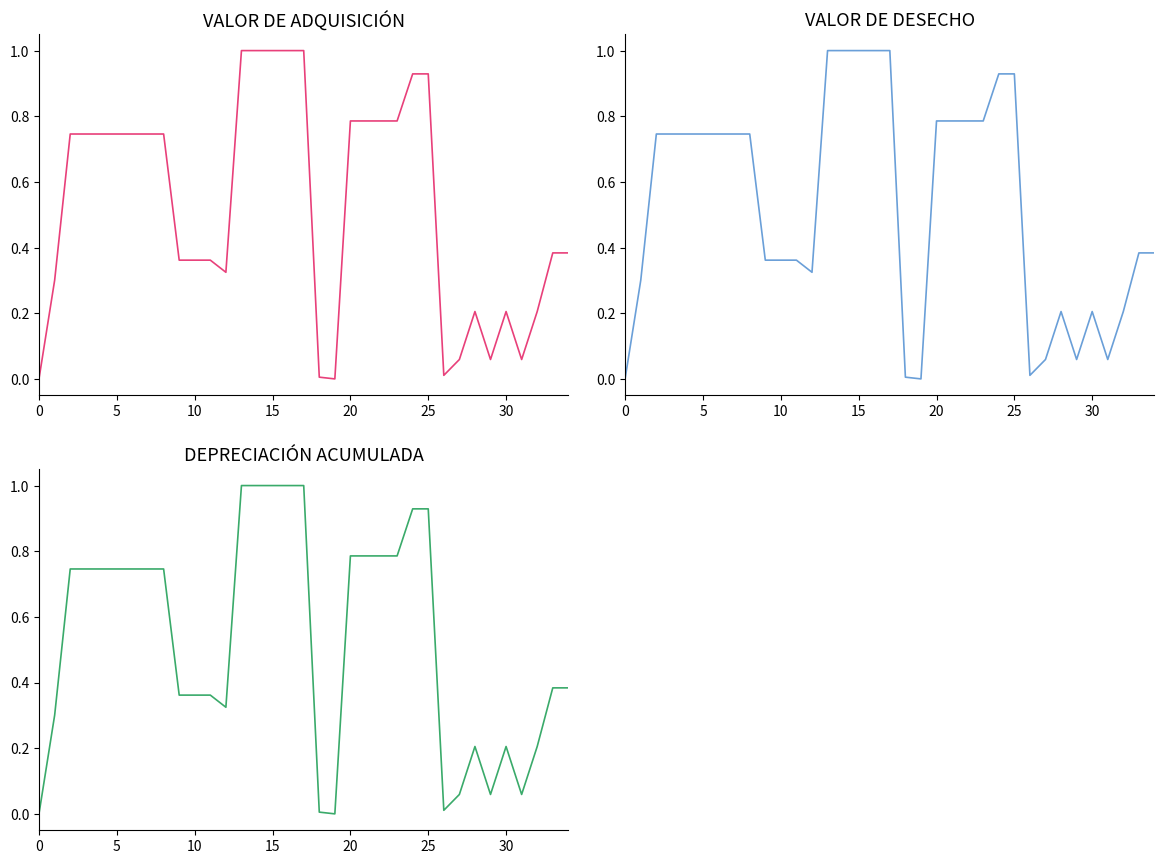

What is the total value across all series at 16?

3.0